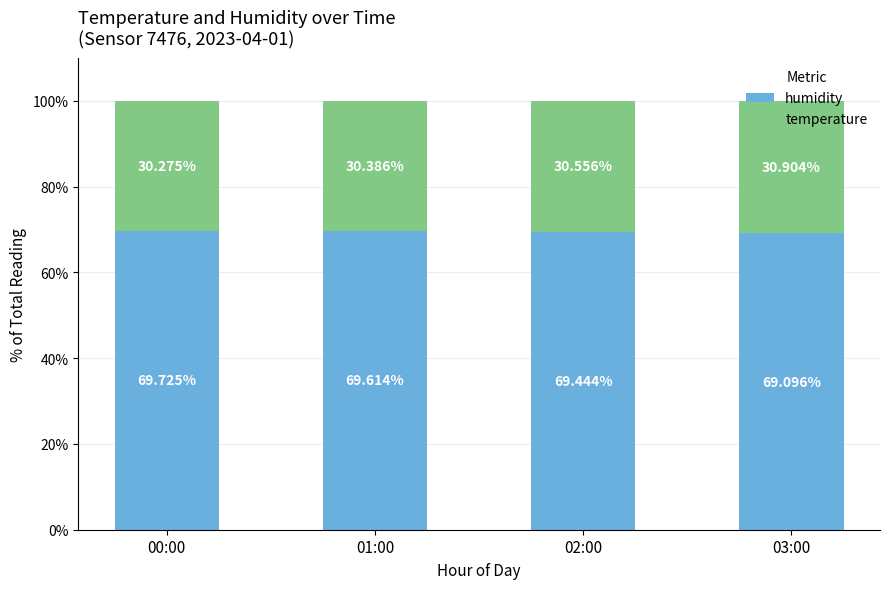

What is the sum of all humidity values?

277.9